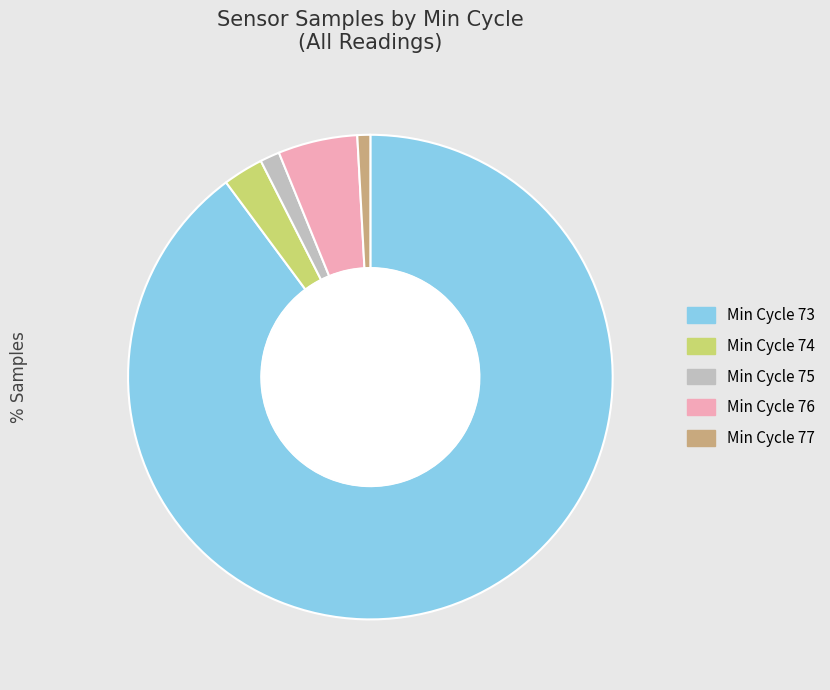

Which slice is the largest?

Min Cycle 73